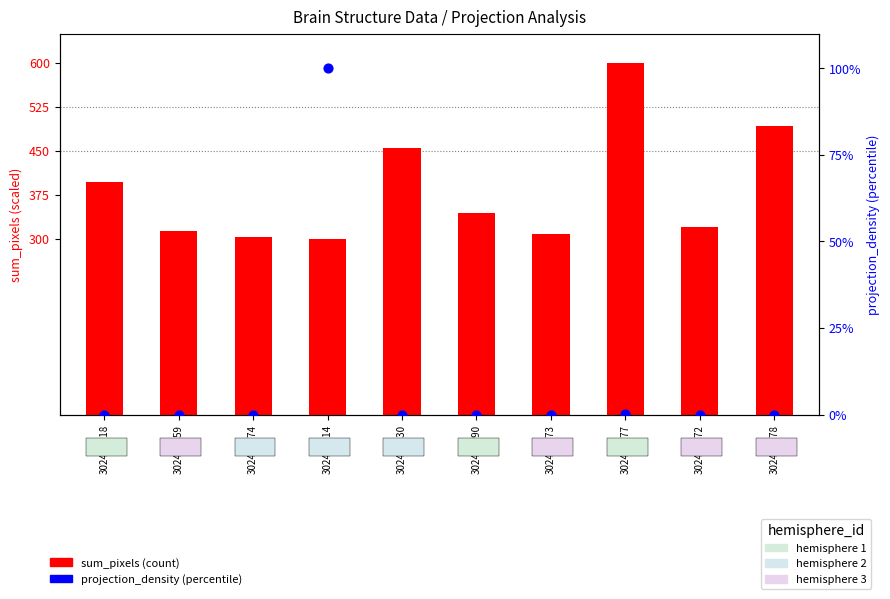

Which series contains the lowest Y value?

projection_density